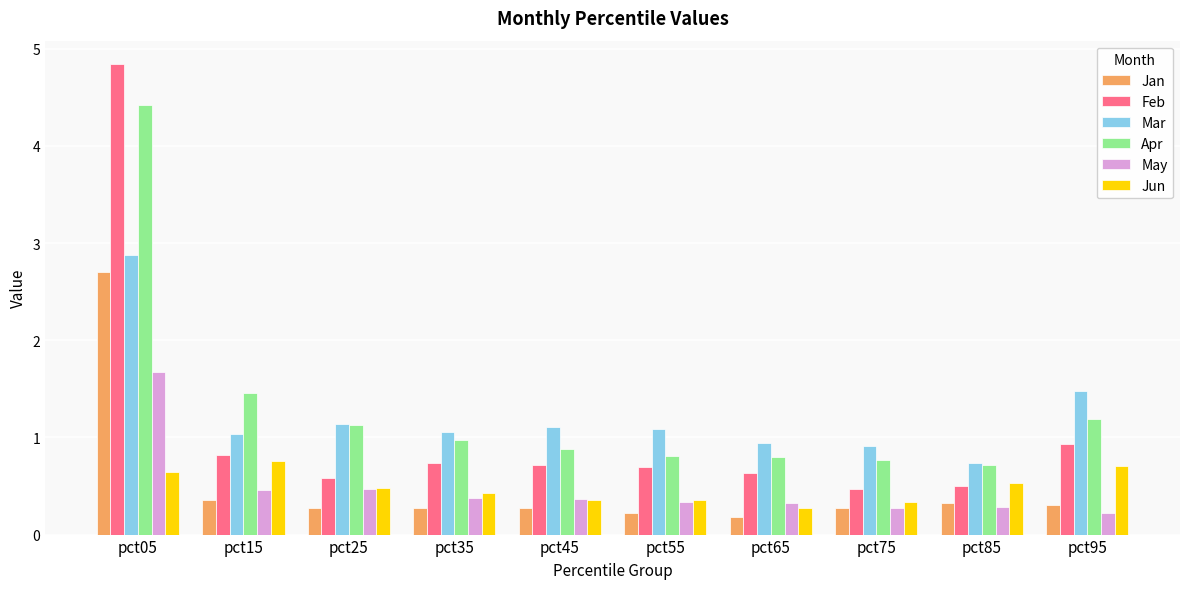

What is the value of the May bar at the 6th from the left?

0.3